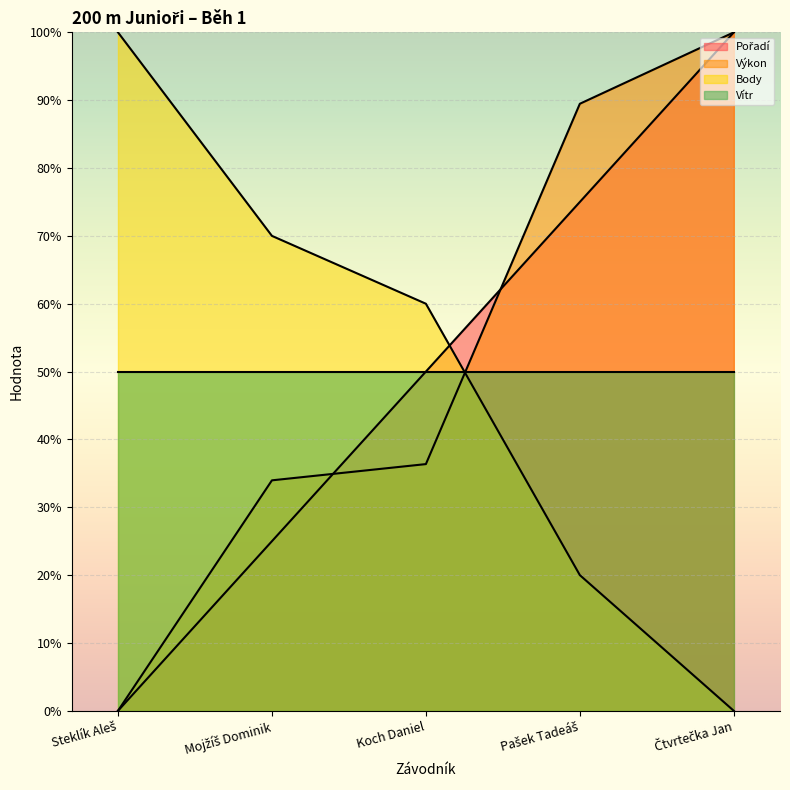

At which label is Body closest to 50?

Koch Daniel